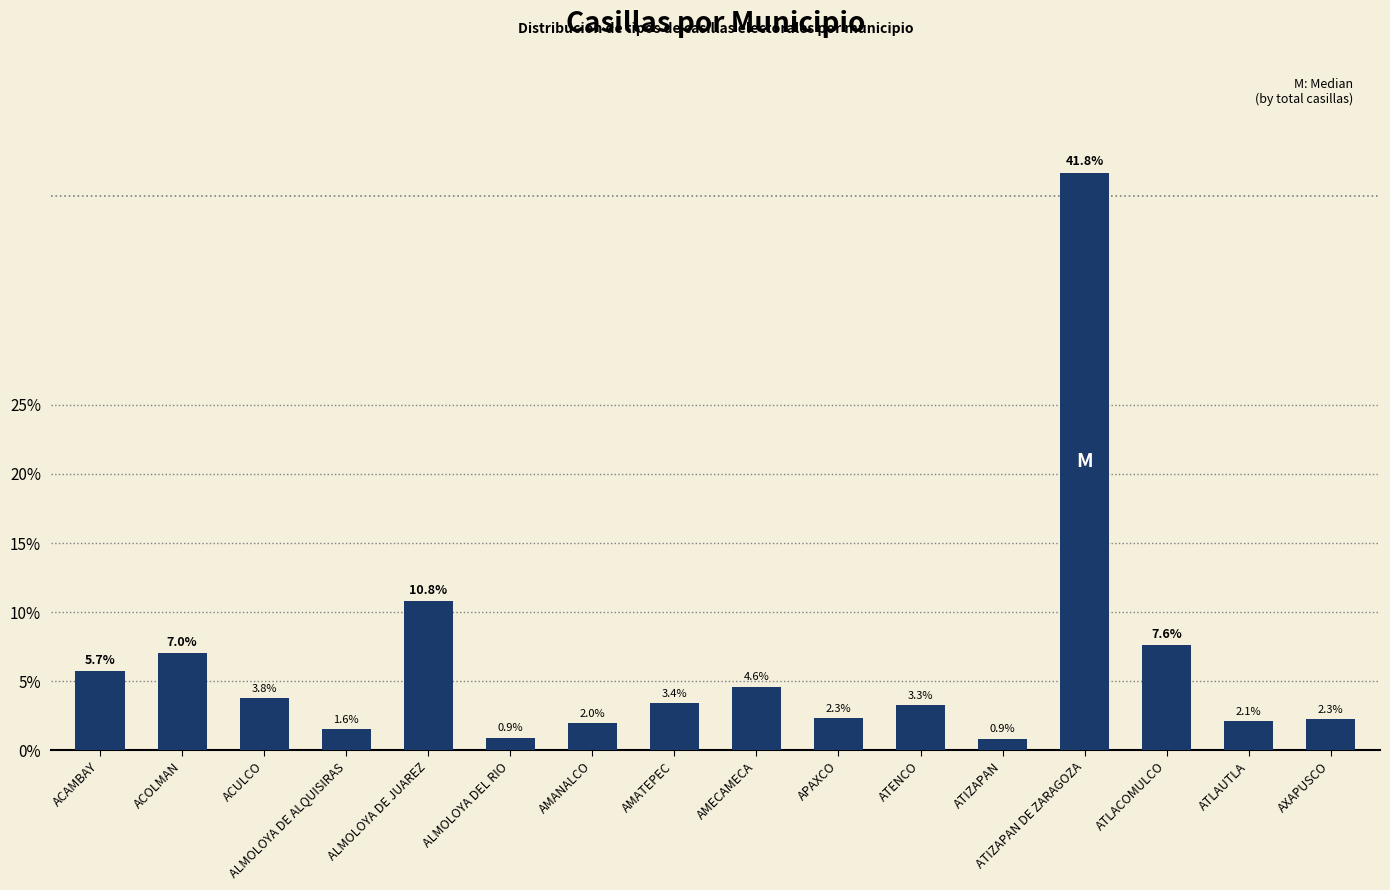

What is the label of the 7th bar from the right?

APAXCO